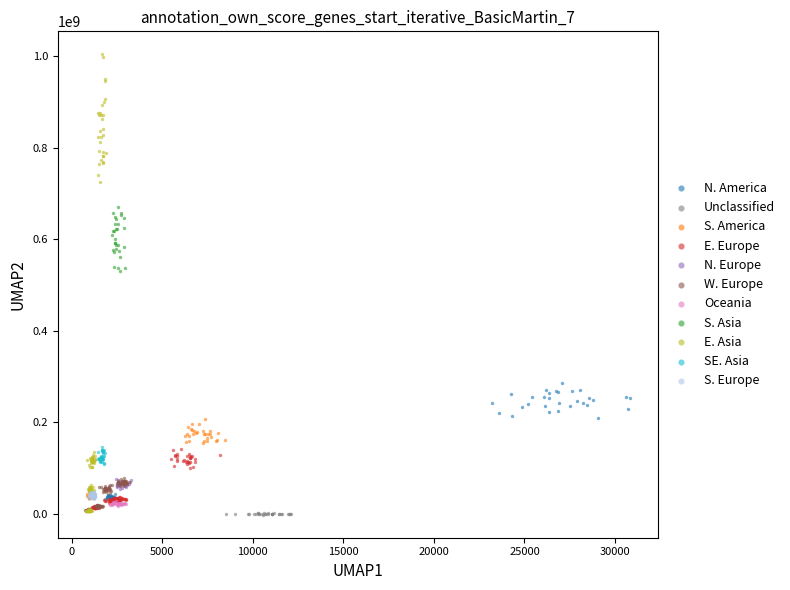

Which series has the widest spread of Y values?

E. Asia